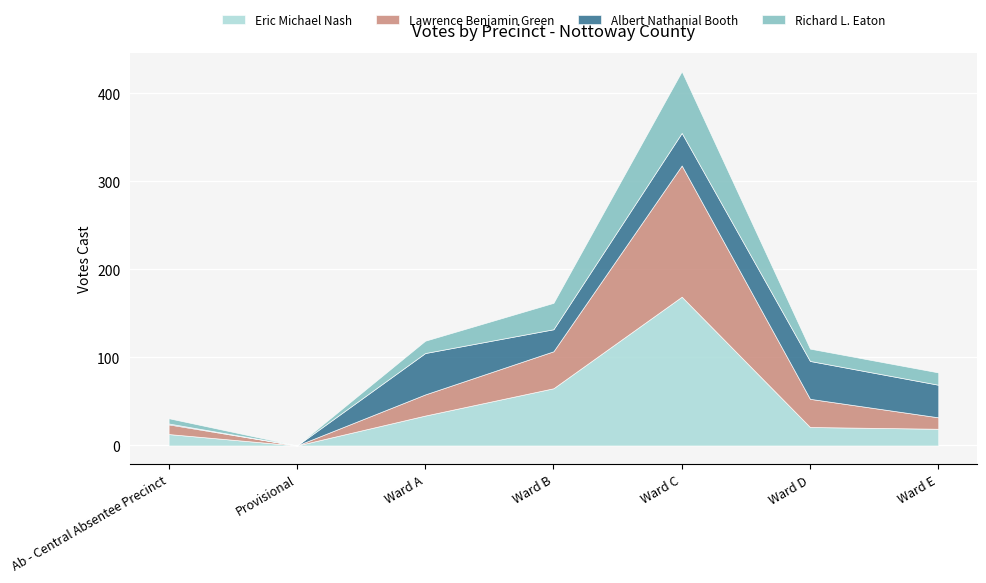

At which category is the sum across all series the highest?

Ward C